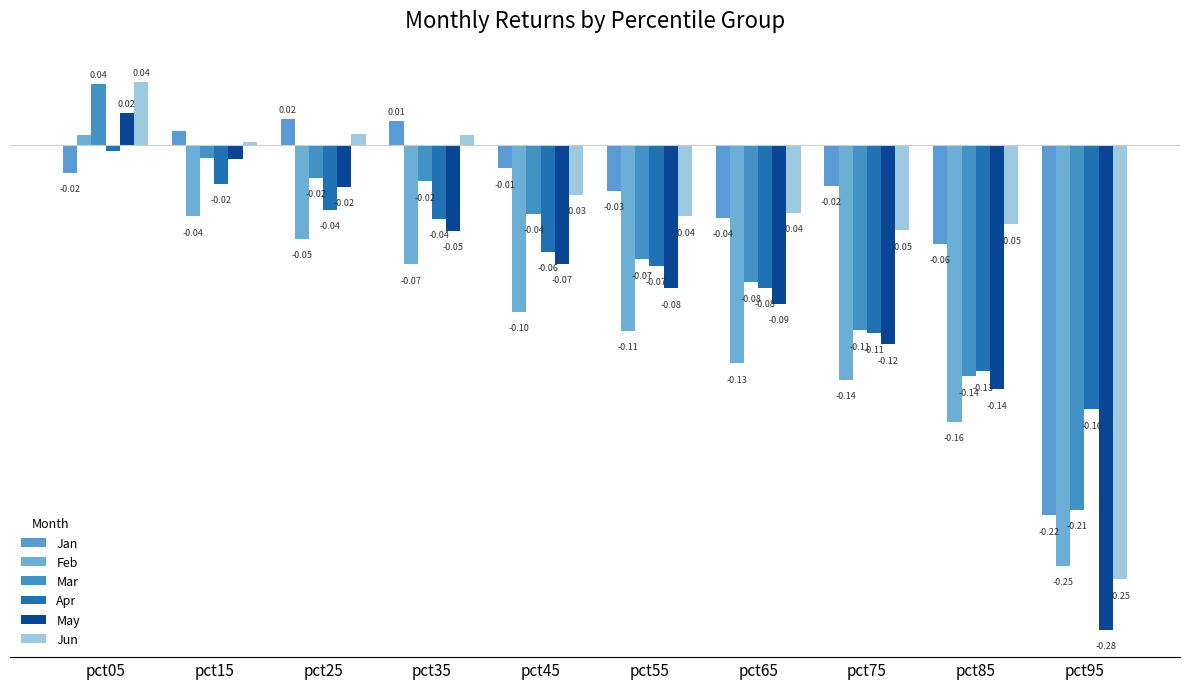

Between pct25 and pct65, which series saw the biggest shift?

Feb